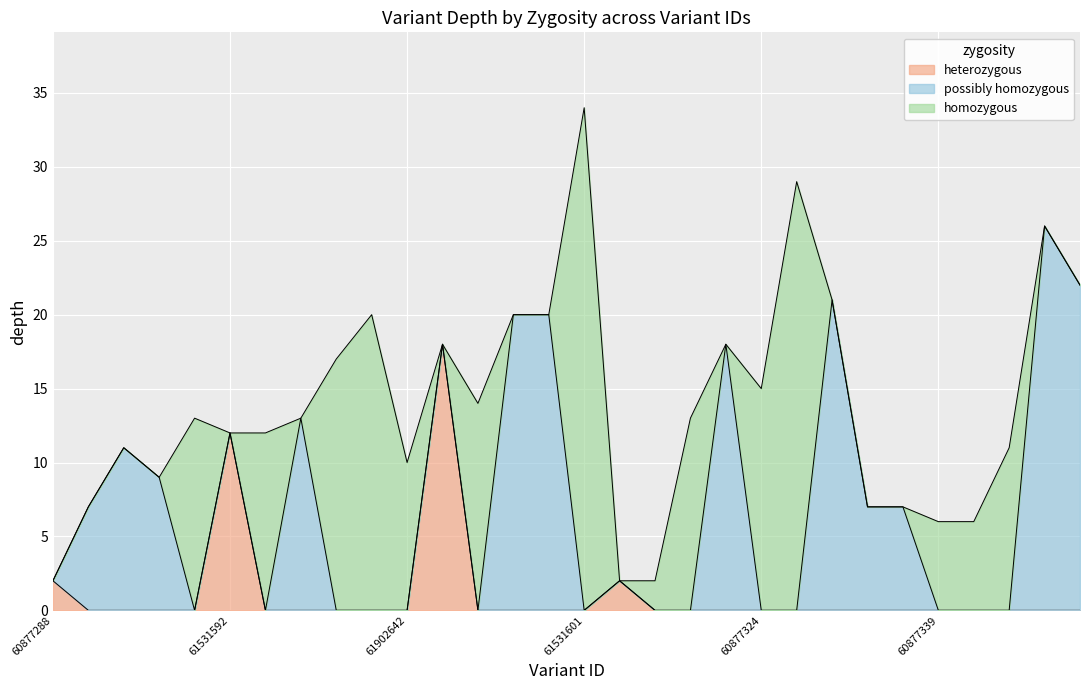

Reading left to right, transcribe all the data shown in this chart.

heterozygous: 60877288=2	60877289=0	61531588=0	61531589=0	61531590=0	61531592=12	60877293=0	61674559=0	61531596=0	61531597=0	61902642=0	60877306=18	61531599=0	60877308=0	60877309=0	61531601=0	60877310=2	62162510=0	60877317=0	61902645=0	60877324=0	60877325=0	60877326=0	60877335=0	60877336=0	60877339=0	61531609=0	60877340=0	61531610=0	62089382=0
possibly homozygous: 60877288=0	60877289=7	61531588=11	61531589=9	61531590=0	61531592=0	60877293=0	61674559=13	61531596=0	61531597=0	61902642=0	60877306=0	61531599=0	60877308=20	60877309=20	61531601=0	60877310=0	62162510=0	60877317=0	61902645=18	60877324=0	60877325=0	60877326=21	60877335=7	60877336=7	60877339=0	61531609=0	60877340=0	61531610=26	62089382=22
homozygous: 60877288=0	60877289=0	61531588=0	61531589=0	61531590=13	61531592=0	60877293=12	61674559=0	61531596=17	61531597=20	61902642=10	60877306=0	61531599=14	60877308=0	60877309=0	61531601=34	60877310=0	62162510=2	60877317=13	61902645=0	60877324=15	60877325=29	60877326=0	60877335=0	60877336=0	60877339=6	61531609=6	60877340=11	61531610=0	62089382=0